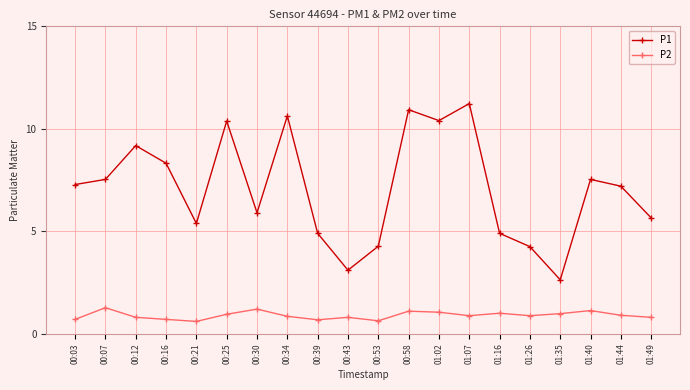

What is the sum of all P1 values?

141.6